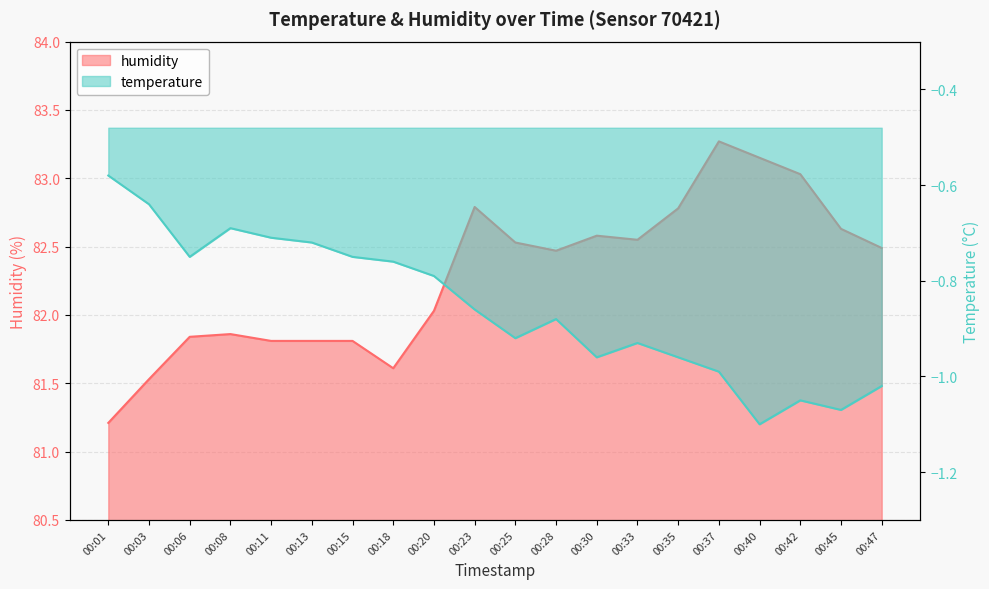

Does the chart display data point markers on the line(s)?

No